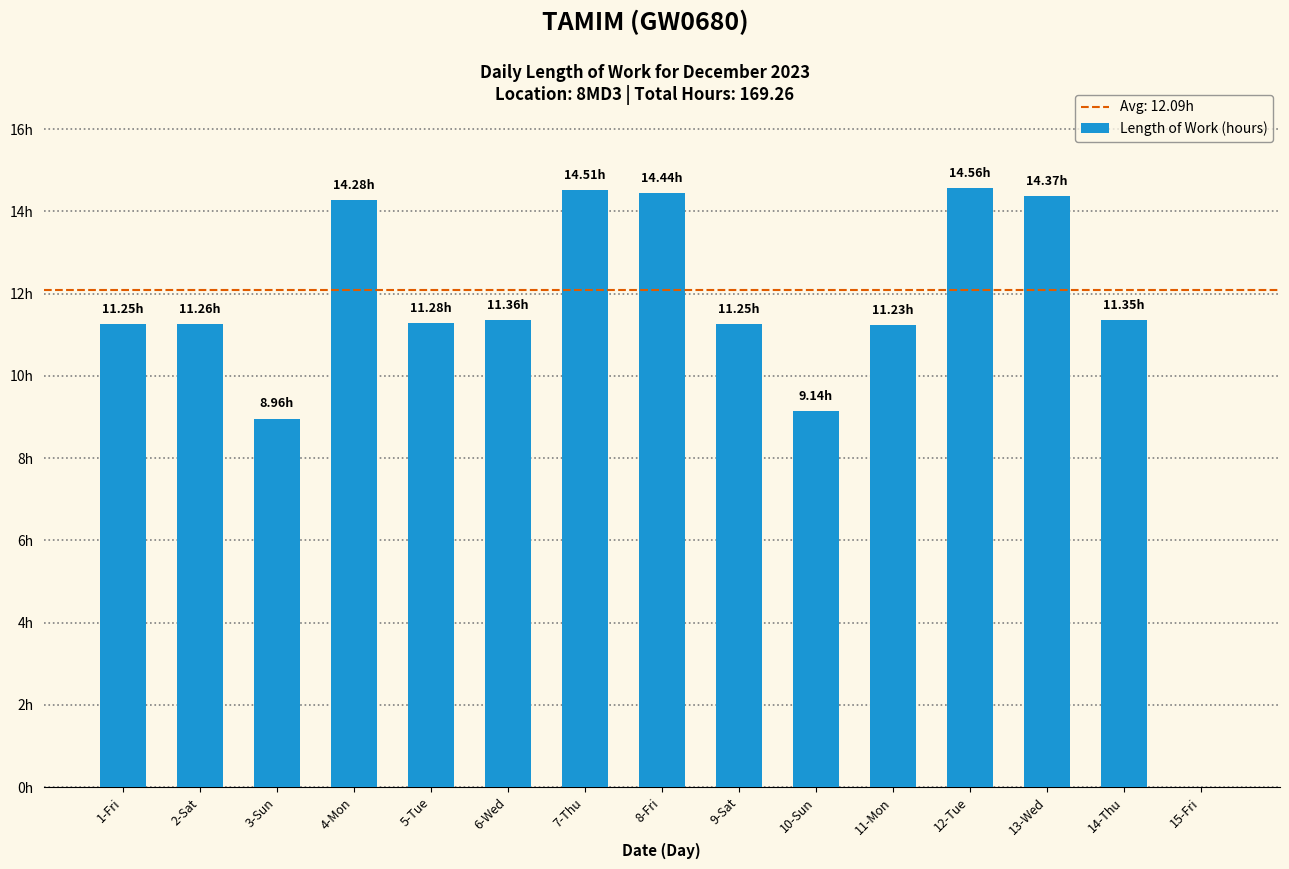

Which label corresponds to the smallest value in the chart?

15-Fri